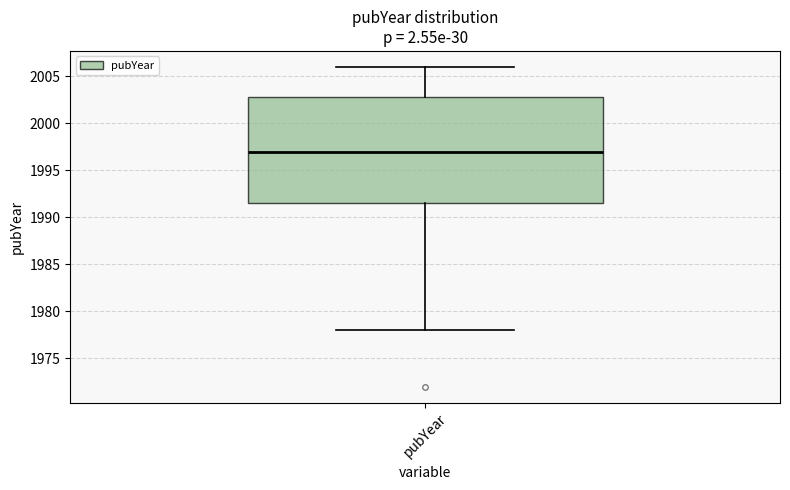

Where is the upper edge of the box for pubYear on the y-axis? The values are not printed on the chart, so give them approximately, as read against the axis.

2003.0